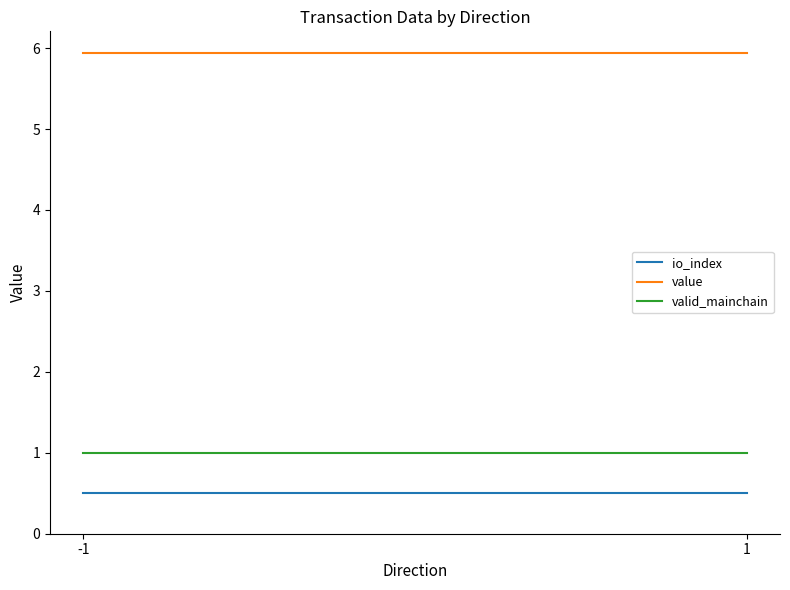

Is the value of value at -1 greater than the value of io_index at -1?

Yes